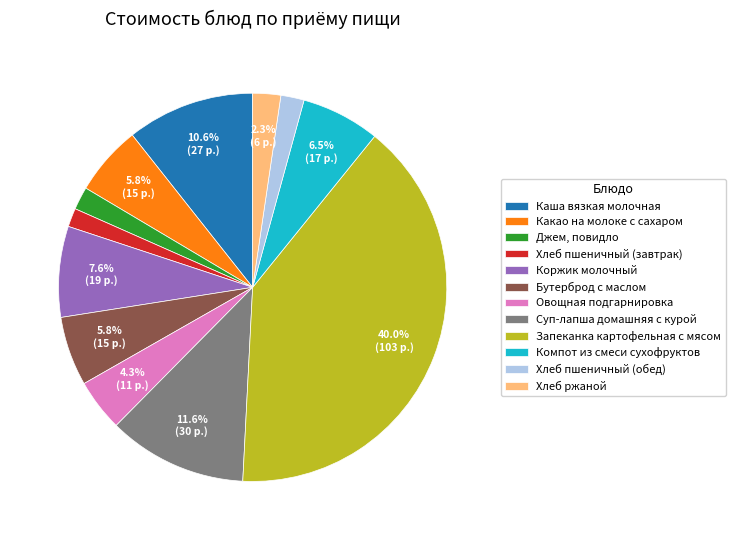

What is the ratio of the value at Компот из смеси сухофруктов to the value at Коржик молочный?

0.9